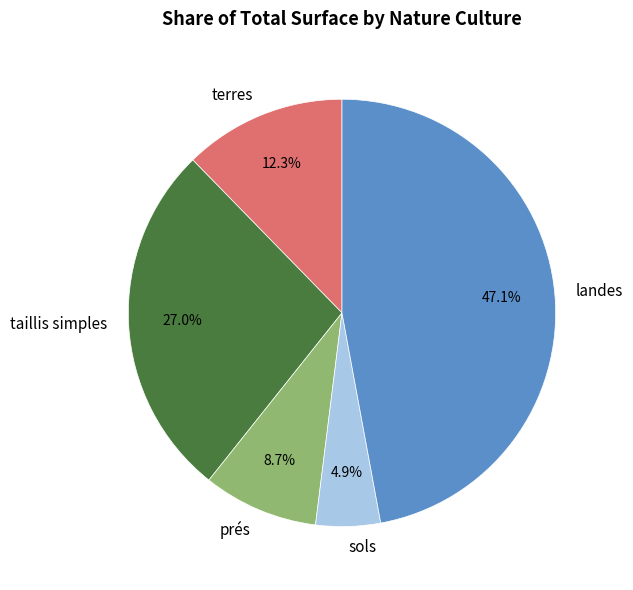

Combined, what portion of the pie is sols and terres?

17.2%